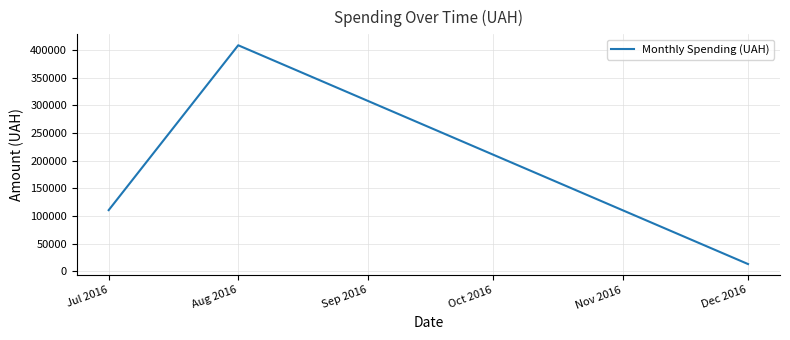

What is the sum of the values at Jul 2016 and Aug 2016?

519385.0